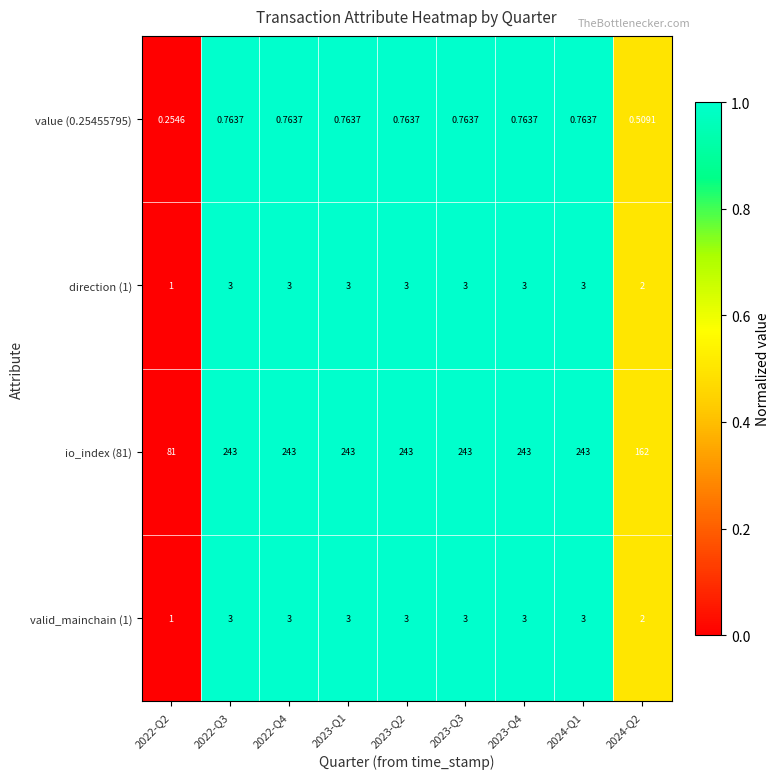

Count the number of categories in the chart.

9